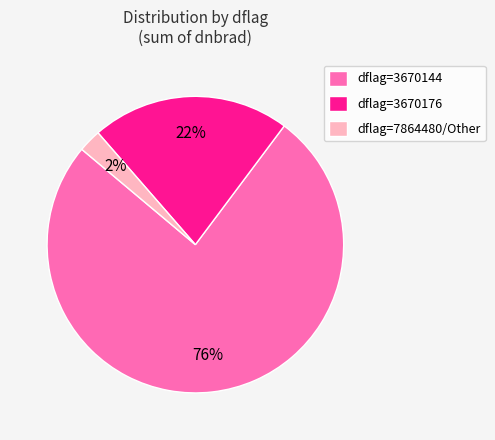

Is the sum of dflag=3670176 and dflag=7864480/Other greater than half?

No